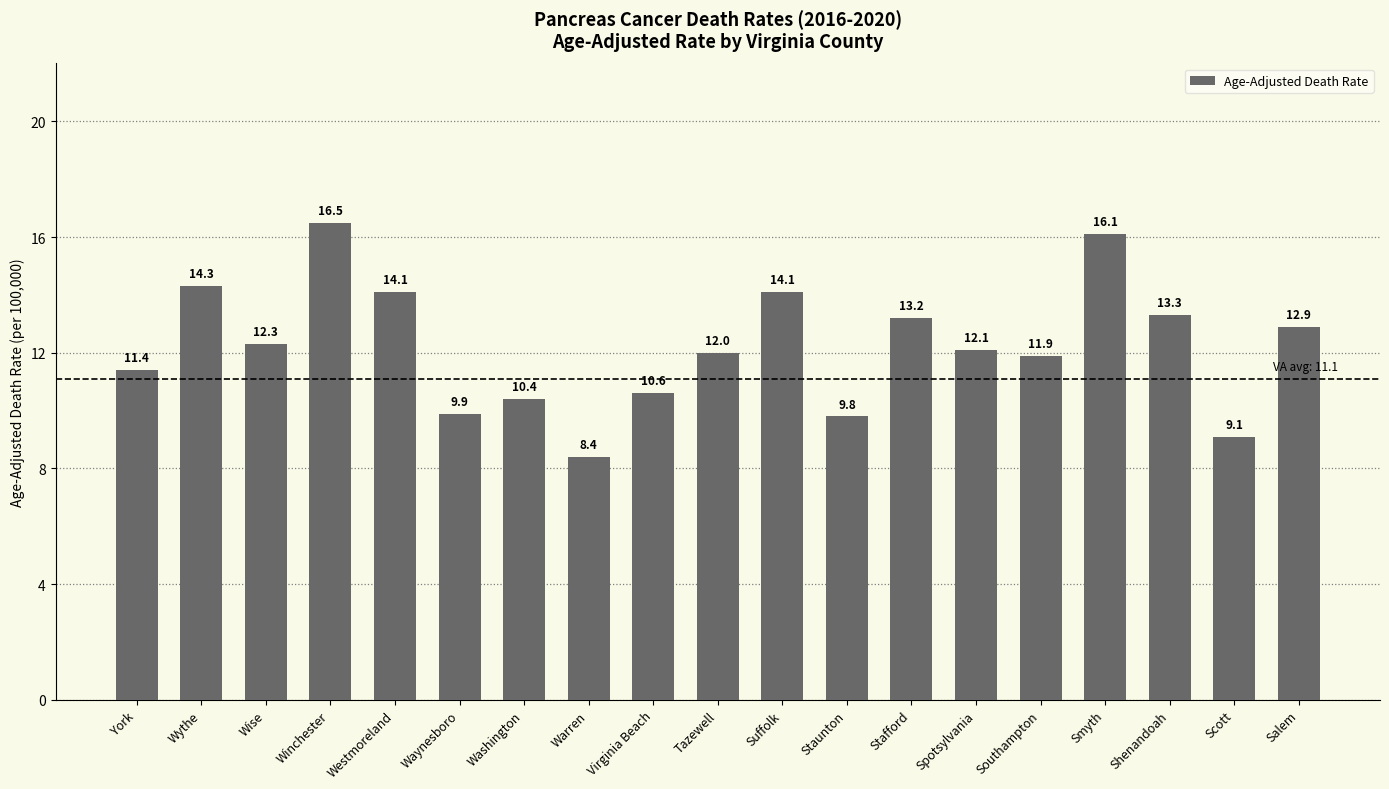

At which category does the chart reach its peak across all series?

Winchester